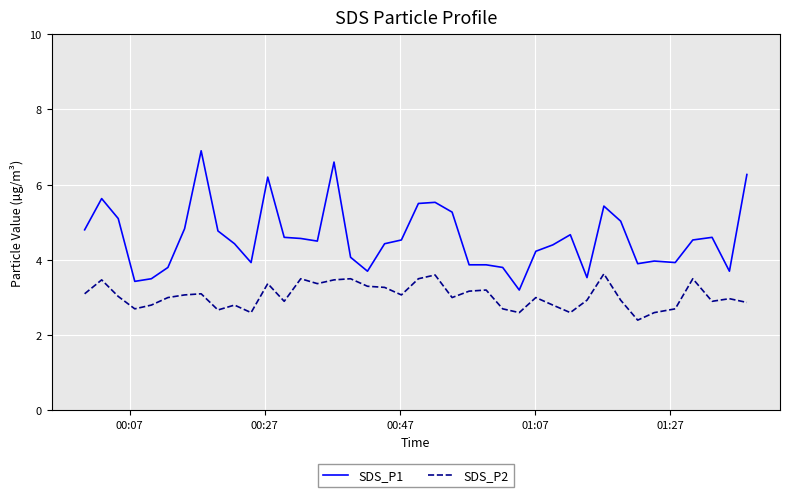

Which series has the widest spread of values?

SDS_P1